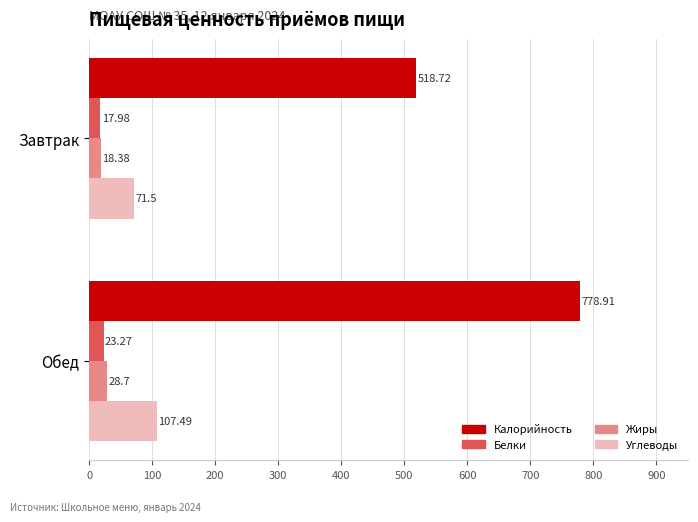

What is the difference between the highest and lowest values at Обед?

755.6